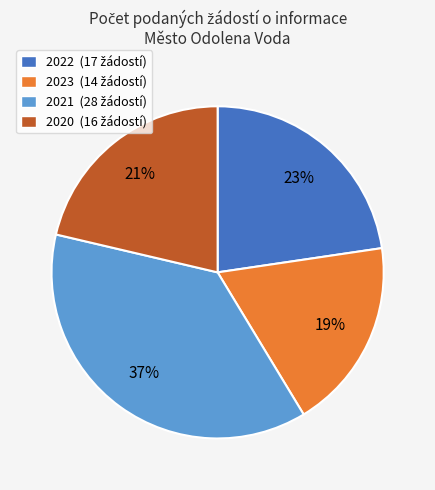

What percentage is the 2023 slice, to the nearest percent?

19%